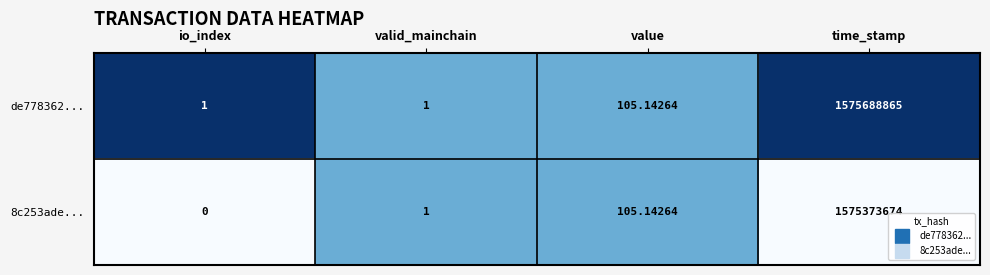

List the labels in order of 8c253ade... value, largest first.

time_stamp, value, valid_mainchain, io_index